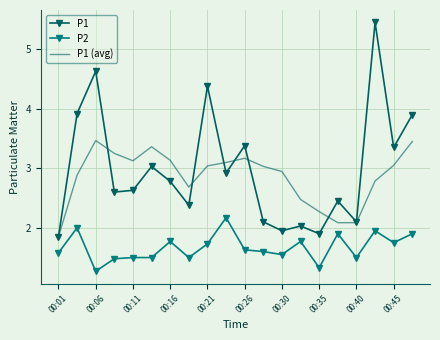

True or false: P1 (avg) and P2 cross at least once.

False